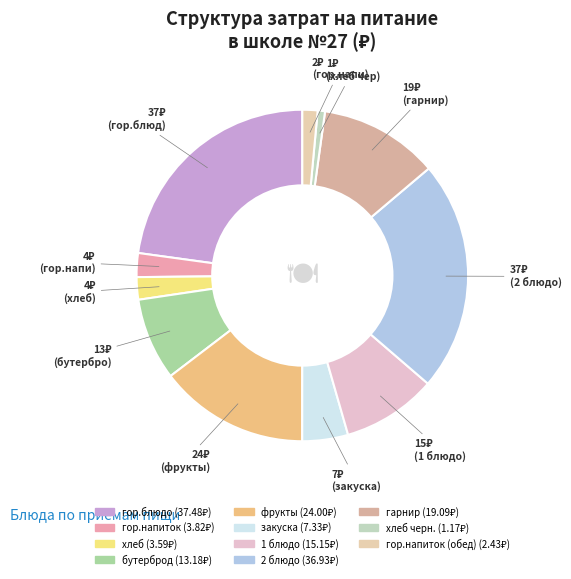

How many slices are in this pie chart?

11